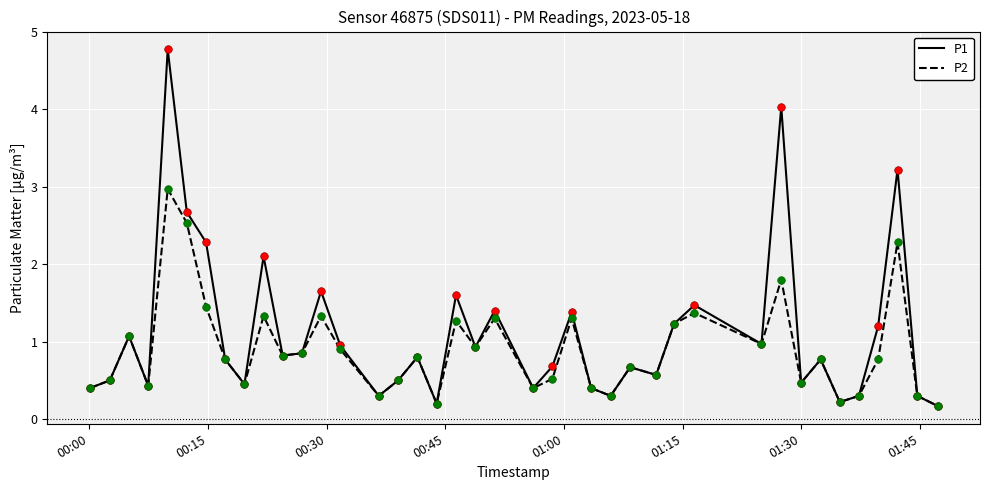

What are all the series names shown in the legend?

P1, P2